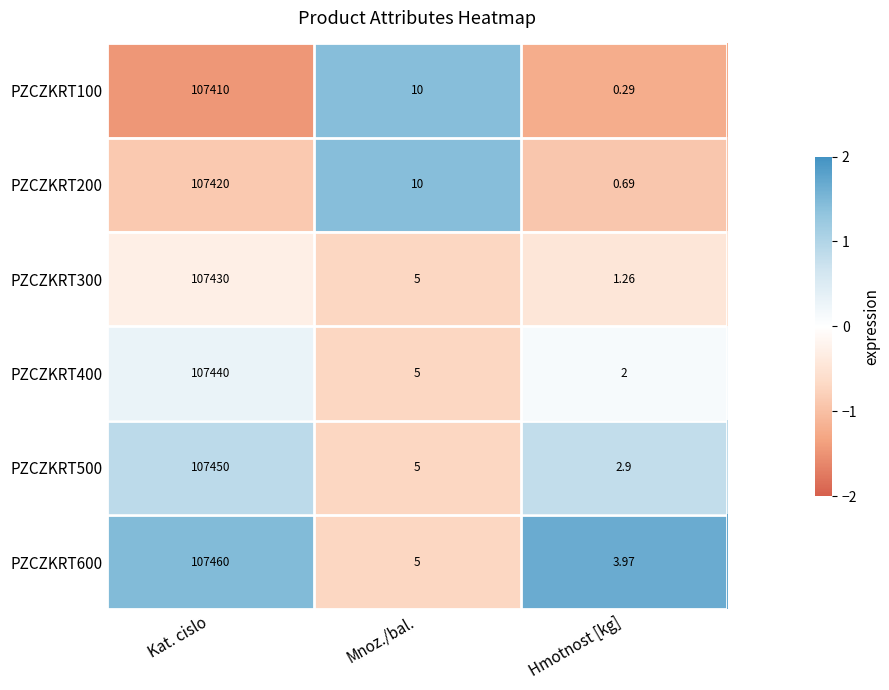

Which series has the largest total across all categories?

PZCZKRT600